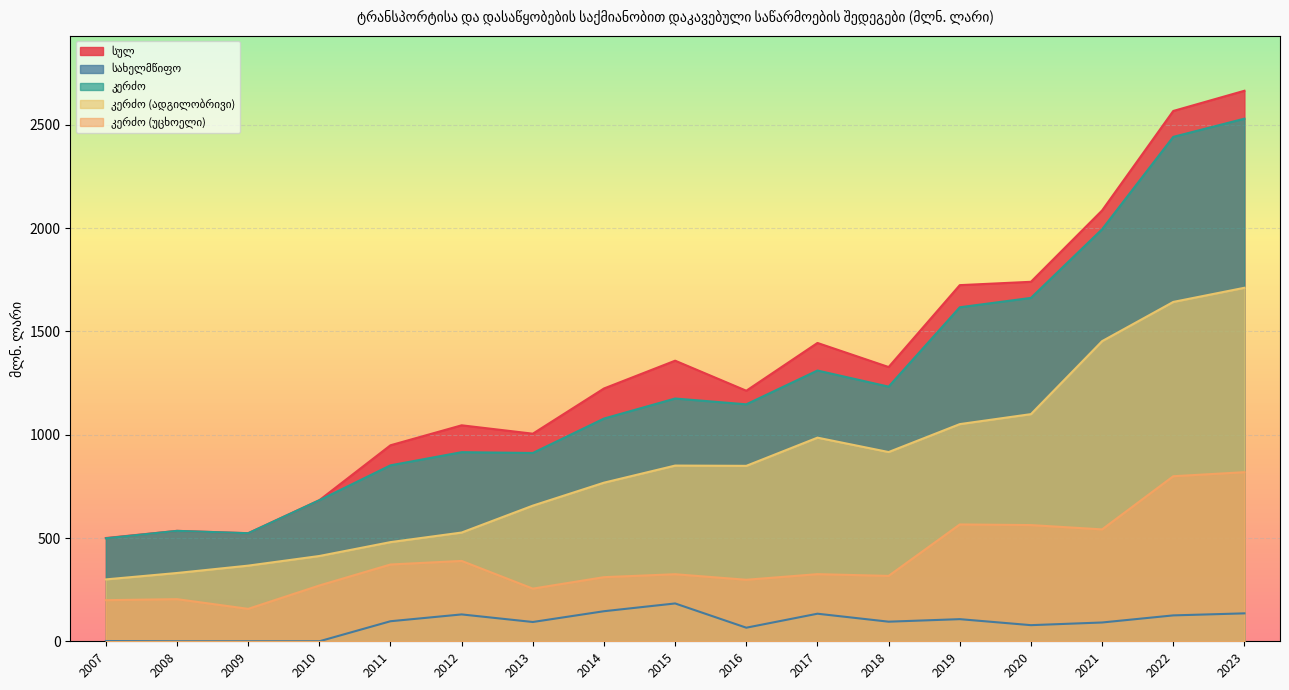

True or false: კერძო (უცხოელი) and კერძო intersect in this chart.

False